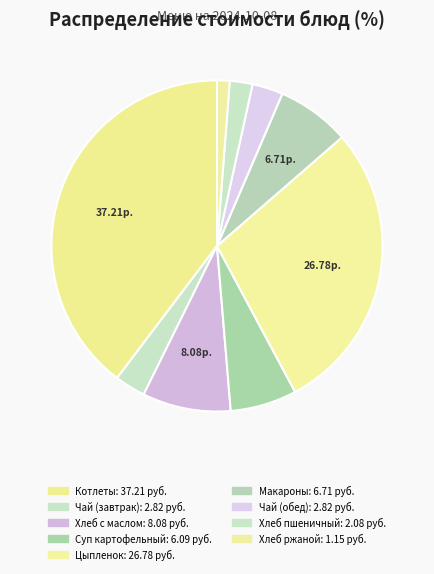

Which slice is the largest?

Котлеты из бройлер-цыплят с соусом